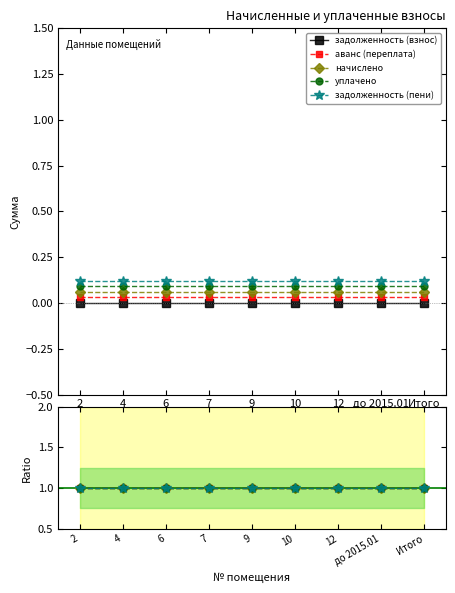

True or false: задолженность (взнос) and задолженность (пени) cross at least once.

False